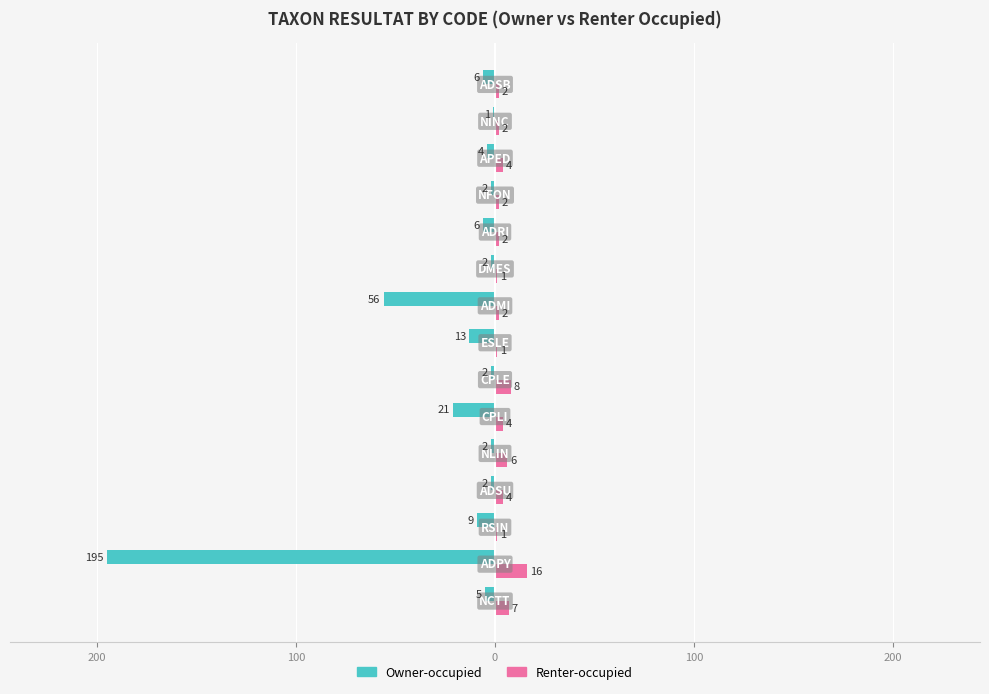

List the series in order of their overall mean, lowest first.

Owner-occupied, Renter-occupied